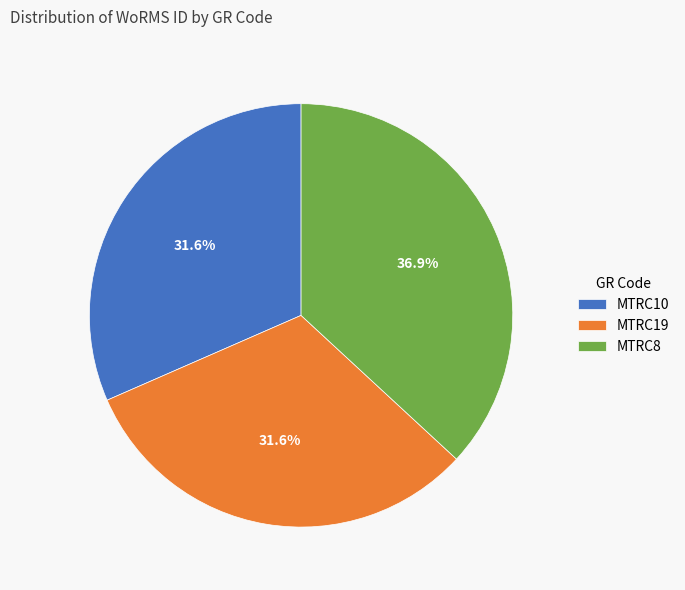

To the nearest percent, what is the combined percentage of MTRC8 and MTRC19?

68%